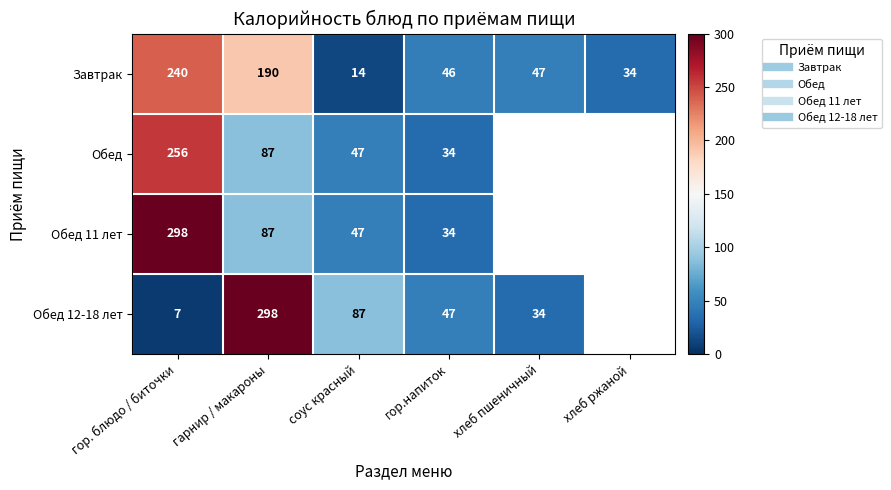

Which series changed the most between гор. блюдо / биточки and соус красный?

Обед 11 лет